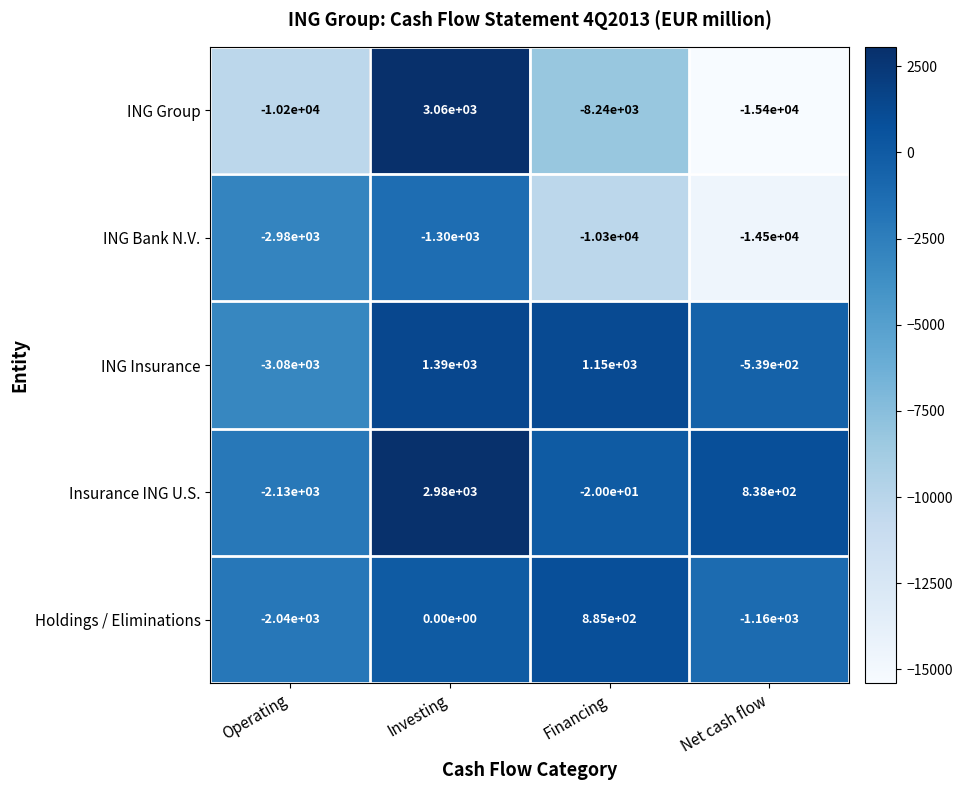

Reading right to left, list all the values displayed in this chart.

ING Group: Net cash flow=-15400	Financing=-8240	Investing=3060	Operating=-10200
ING Bank N.V.: Net cash flow=-14500	Financing=-10300	Investing=-1300	Operating=-2980
ING Insurance: Net cash flow=-539	Financing=1150	Investing=1390	Operating=-3080
Insurance ING U.S.: Net cash flow=838	Financing=-20	Investing=2980	Operating=-2130
Holdings / Eliminations: Net cash flow=-1160	Financing=885	Investing=0	Operating=-2040